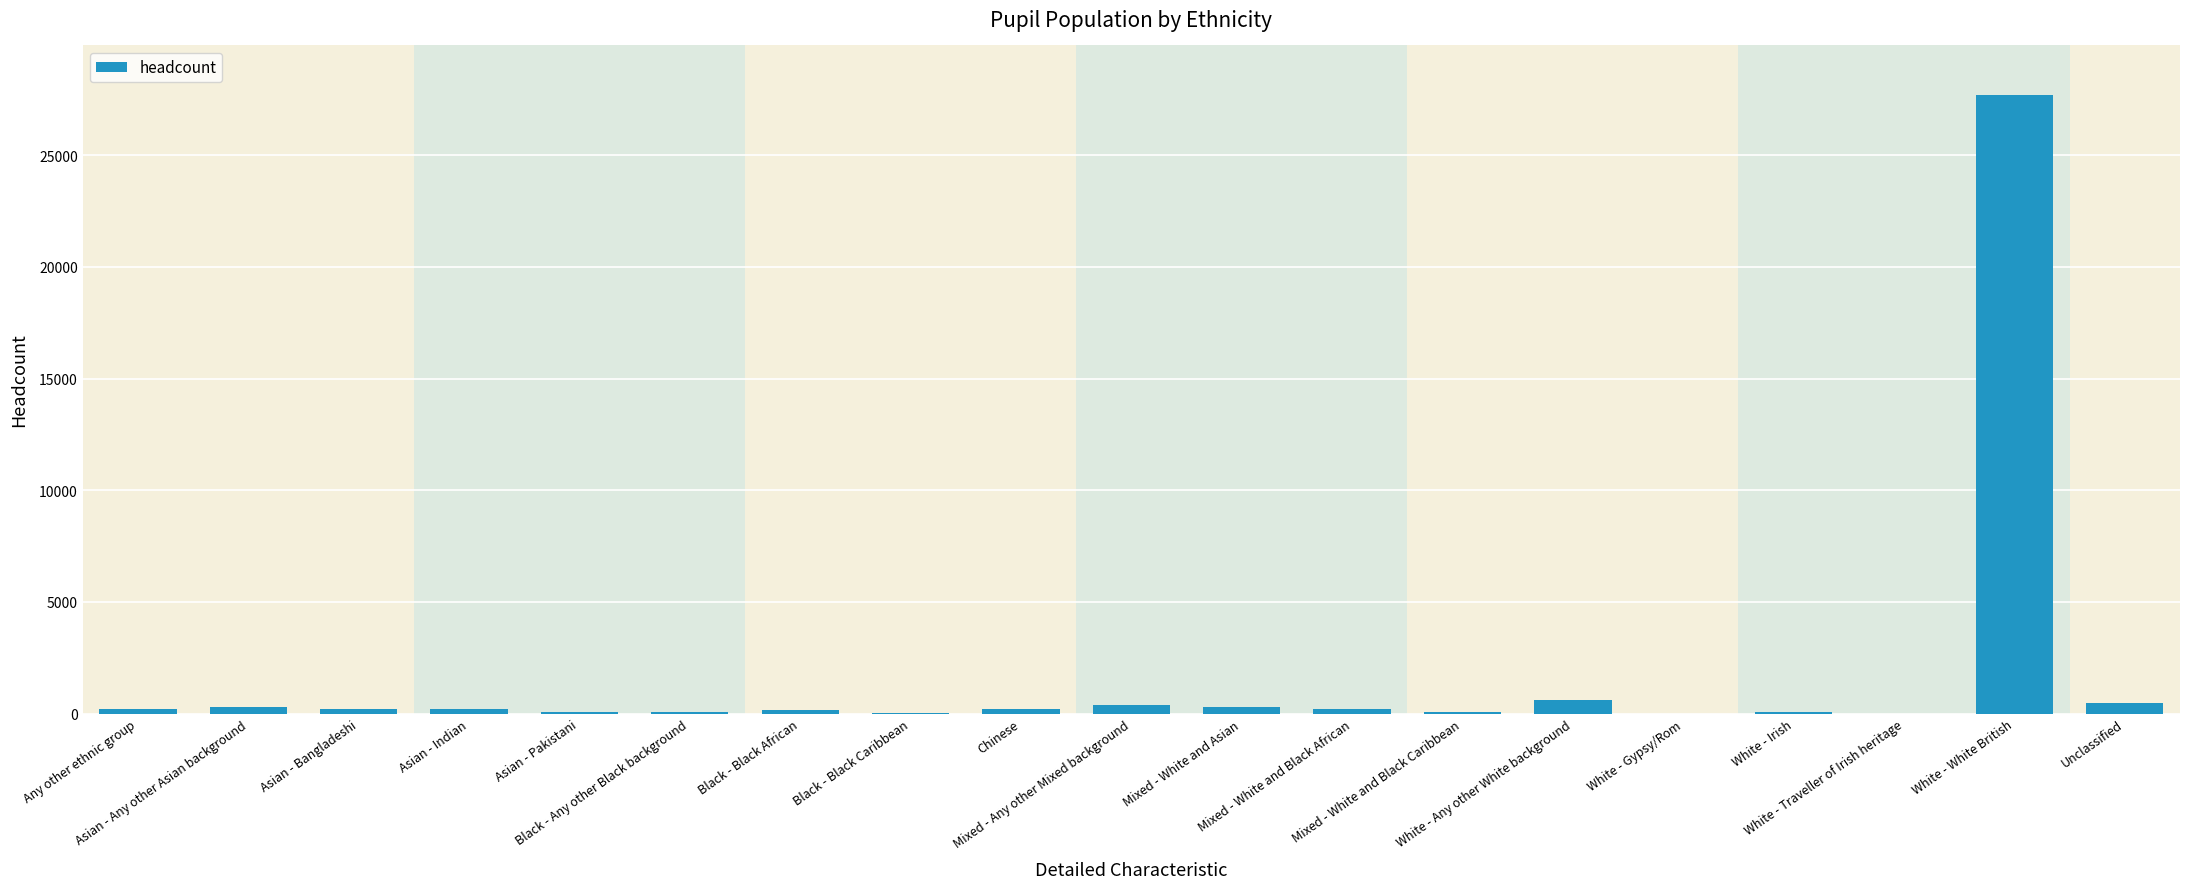

What is the greatest value displayed?

27698